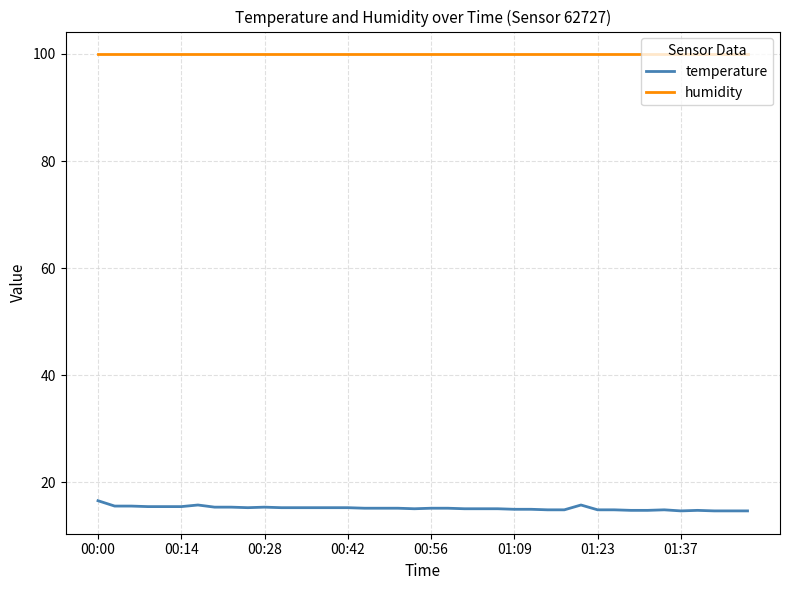

True or false: humidity and temperature intersect in this chart.

False